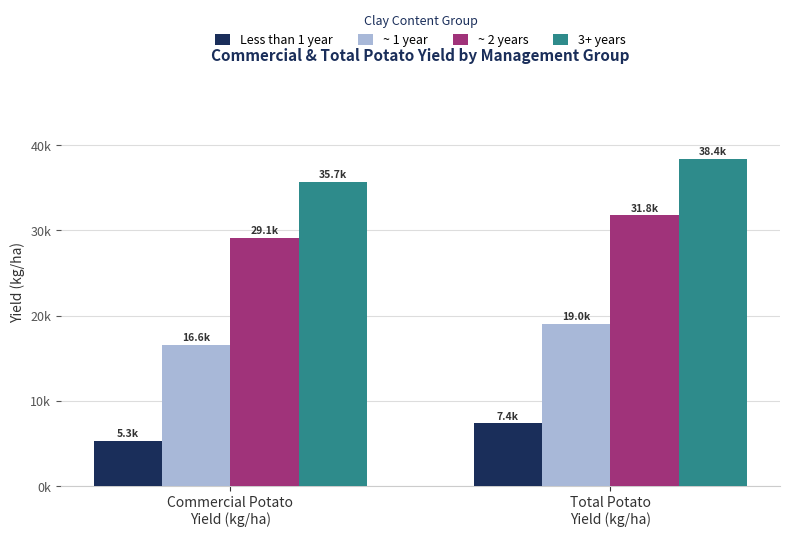

List the series in order of their overall mean, highest first.

3+ years, ~ 2 years, ~ 1 year, Less than 1 year